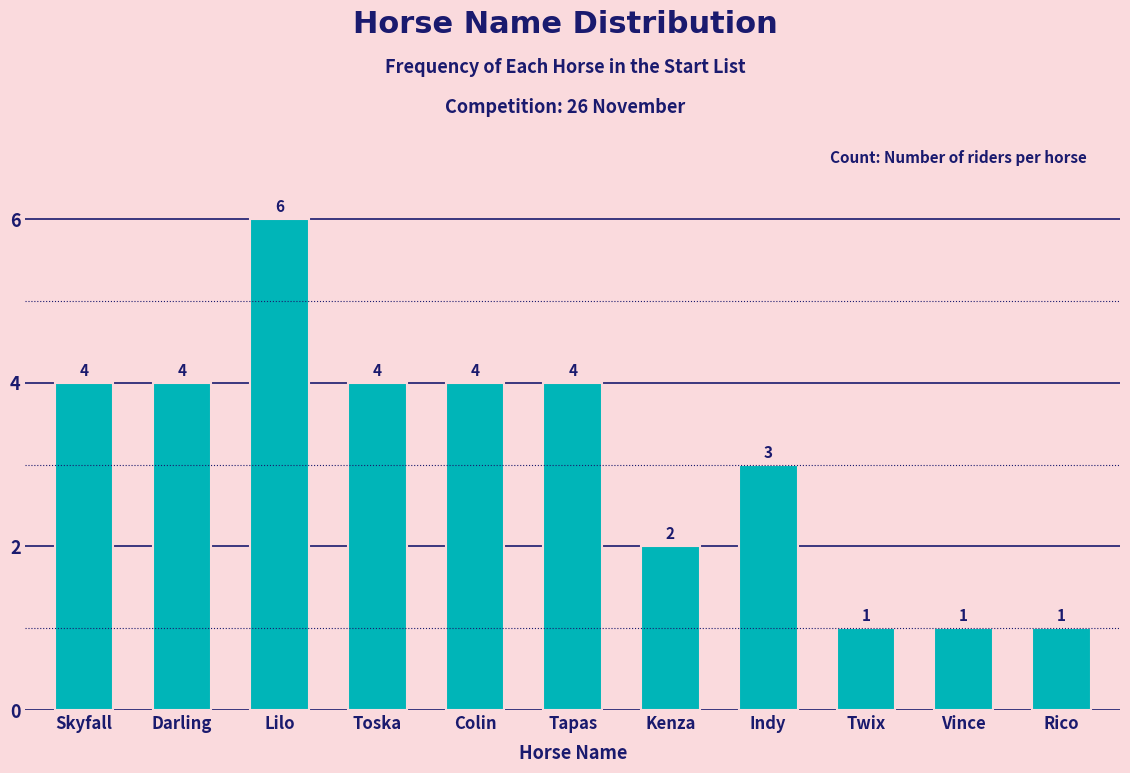

Reading left to right, what are all the values shown in this chart?

4	4	6	4	4	4	2	3	1	1	1